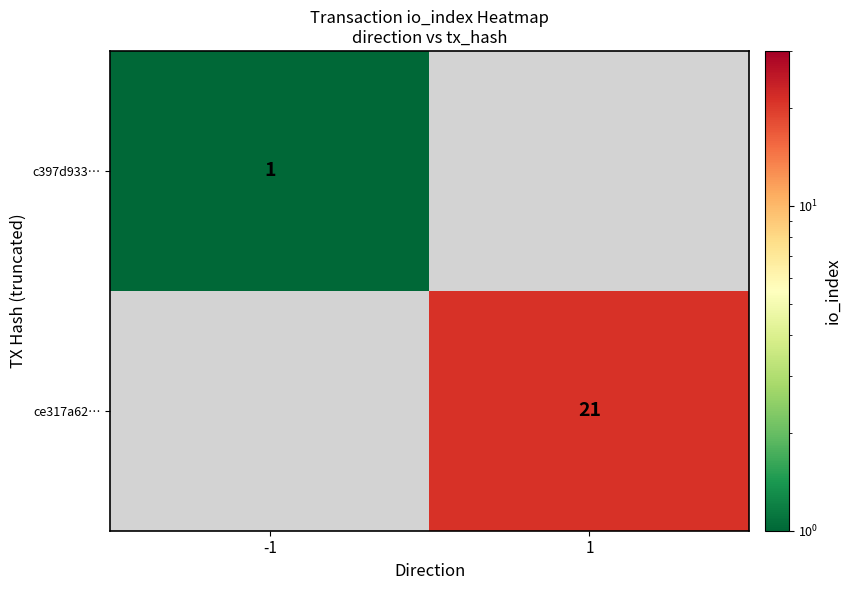

The value of ce317a62… at 1 is 28. True or false?

False